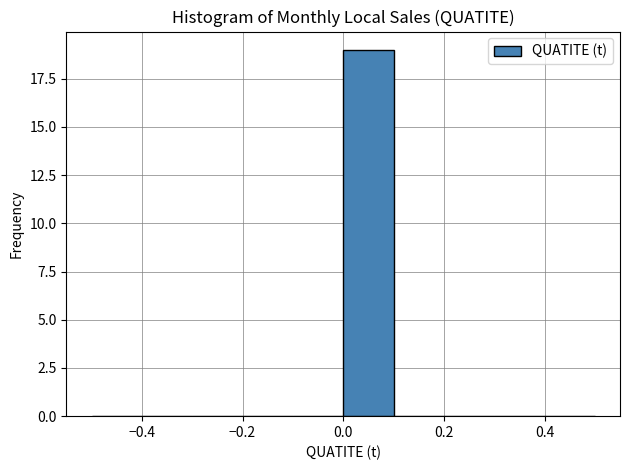

Over which range of the x-axis is the bar tallest?

0.0 to 0.1